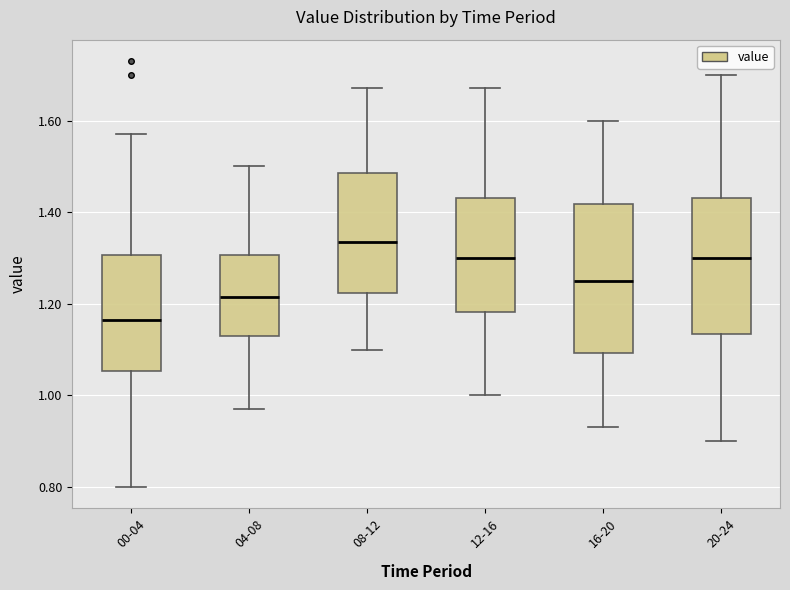

Where does the median line of the box for 16-20 sit on the y-axis? The values are not printed on the chart, so give them approximately, as read against the axis.

1.26